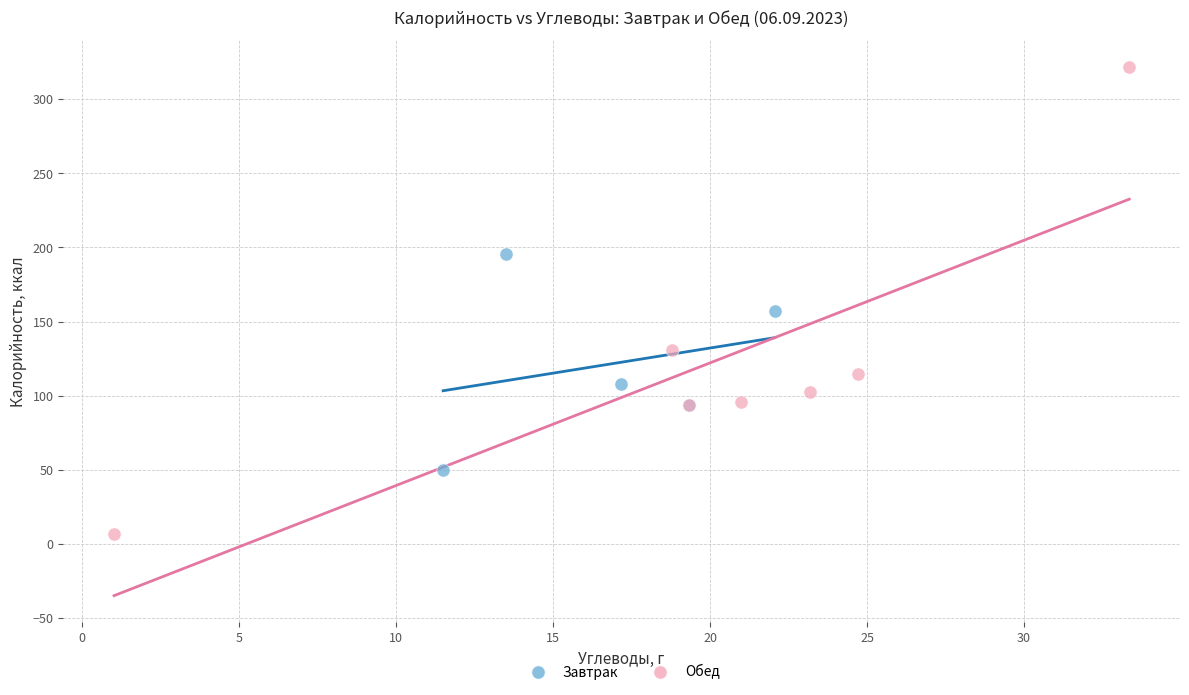

Which series has the largest Y range (max minus min)?

Обед